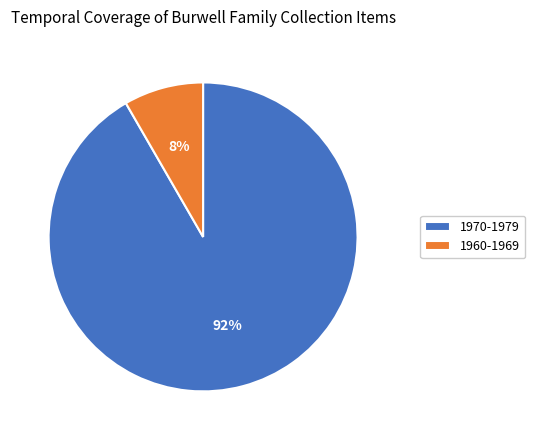

Which category has the biggest portion of the pie?

1970-1979